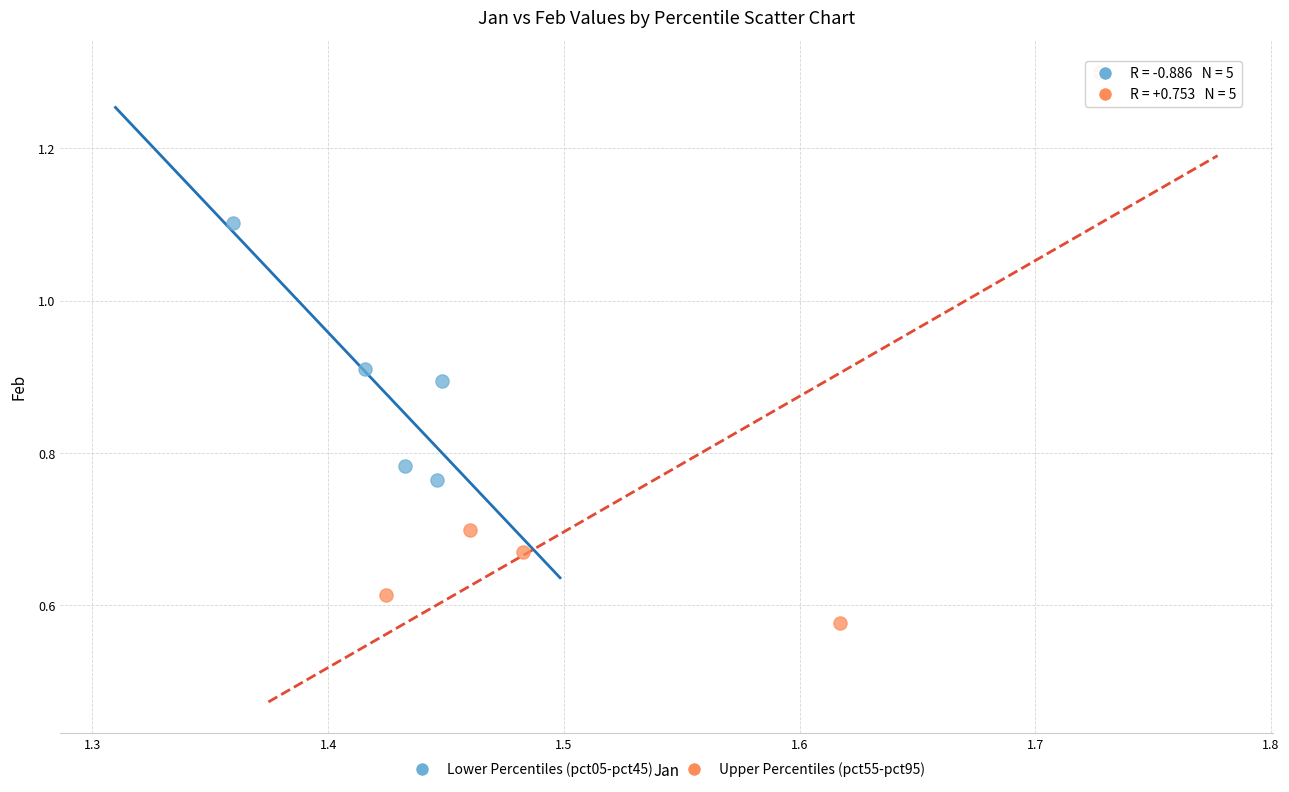

Which series has the widest spread of Y values?

Upper Percentiles (pct55-pct95)